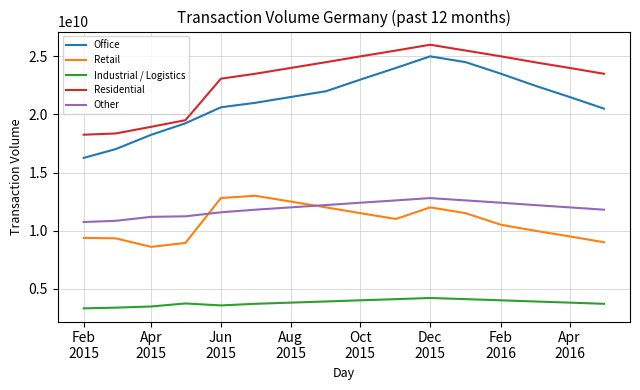

Which series has the largest total across all categories?

Residential